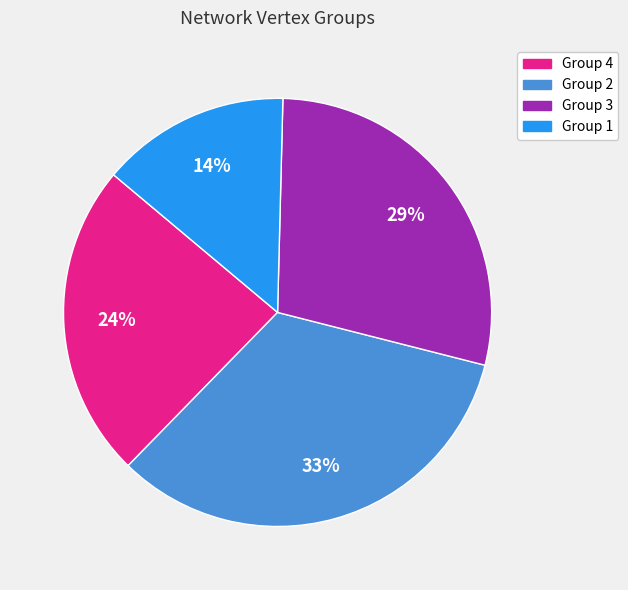

To the nearest percent, what is the average slice percentage?

25%